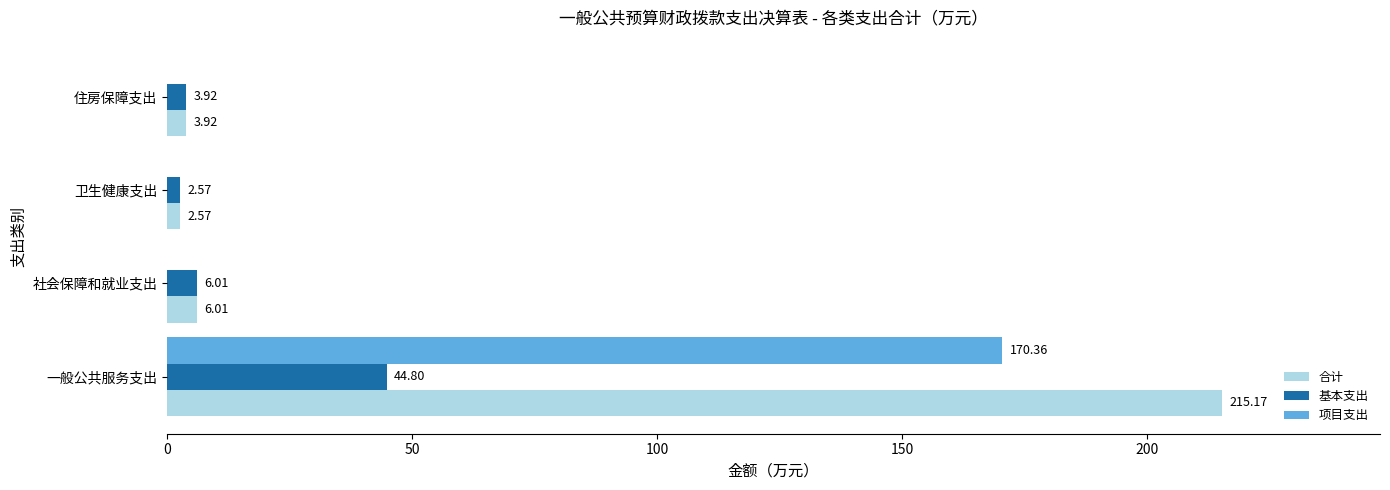

What is the sum of all 基本支出 values?

57.3